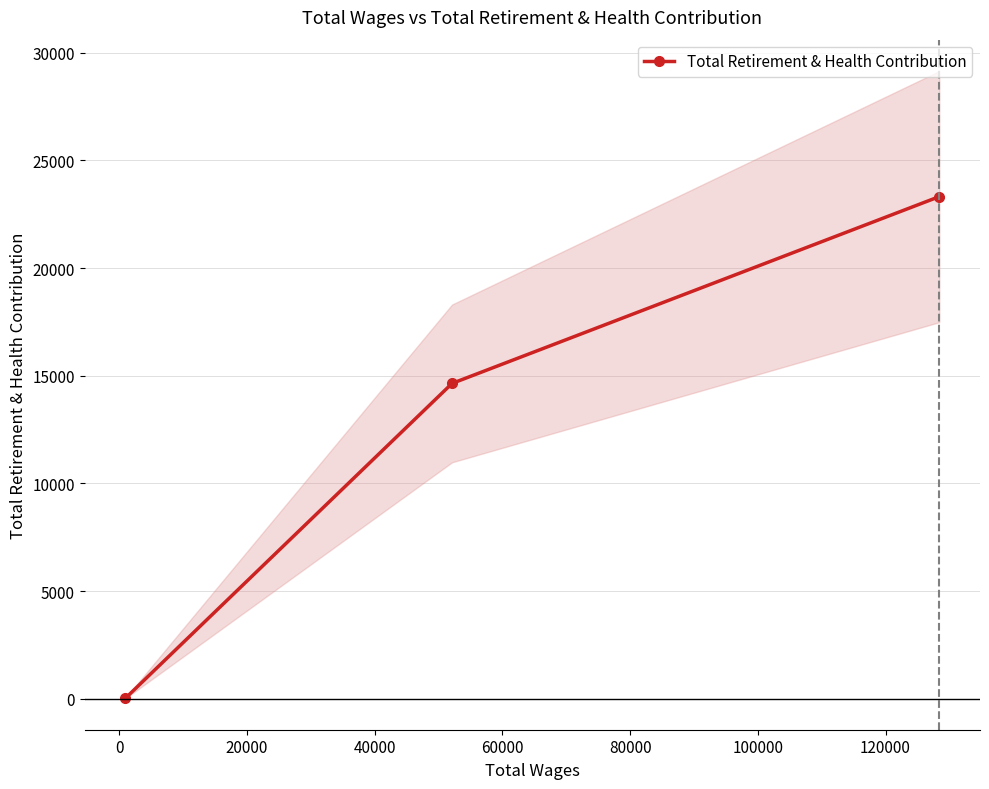

Is this an area chart (filled region under the line)?

No